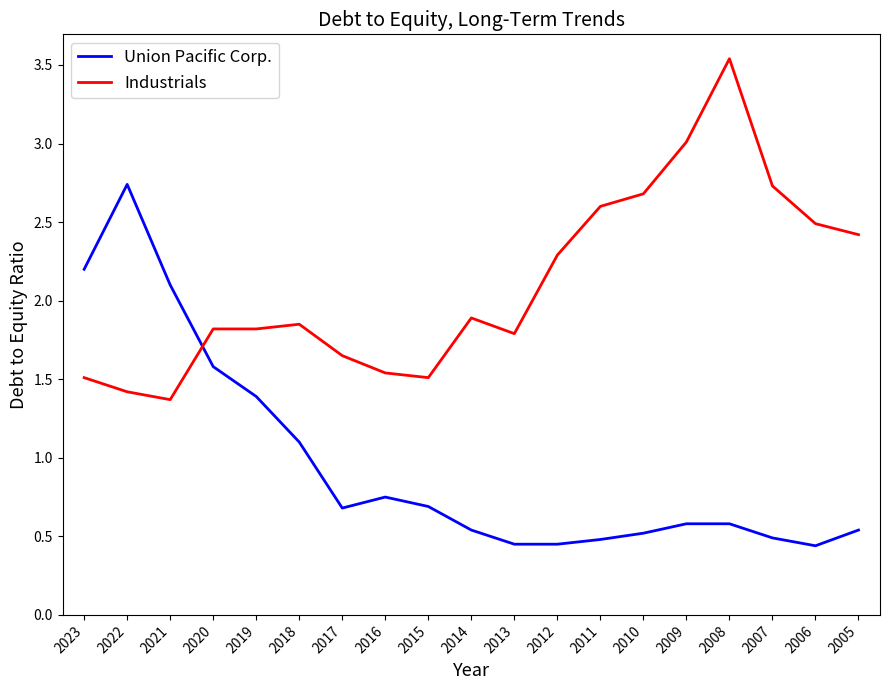

At which category does Union Pacific Corp. reach its first local peak?

2022